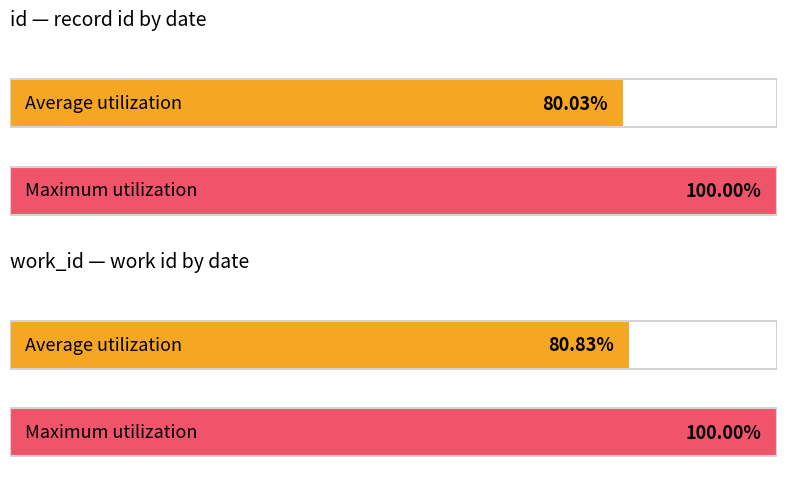

The id series shows 22625 at 2003-11-10. True or false?

False